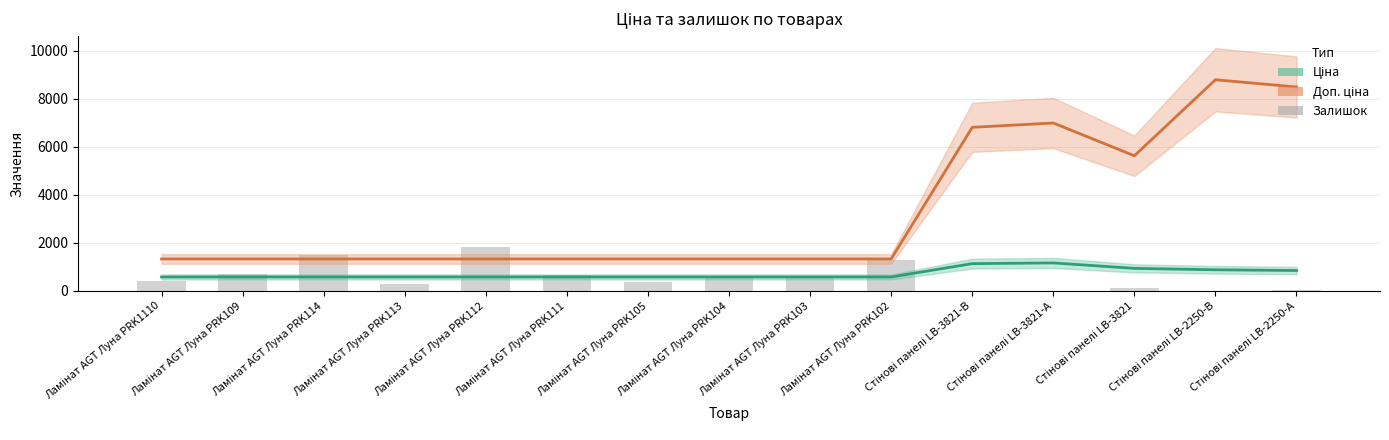

Which series has the widest spread of values?

Доп. ціна